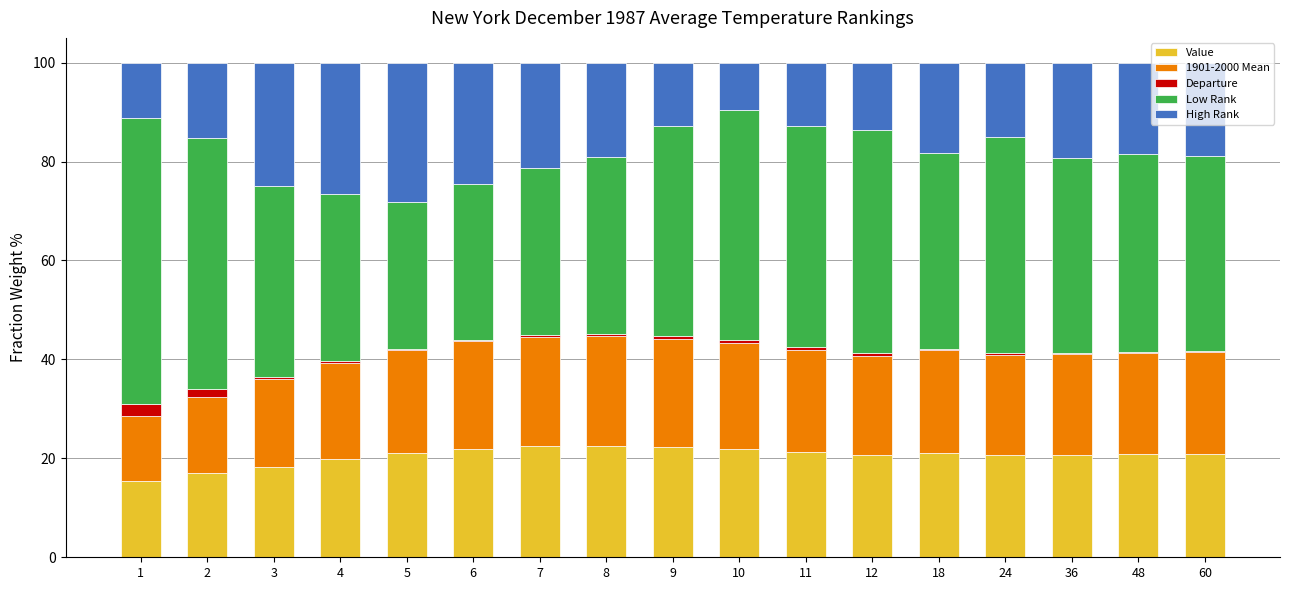

What is the highest value of the Value series?

22.5